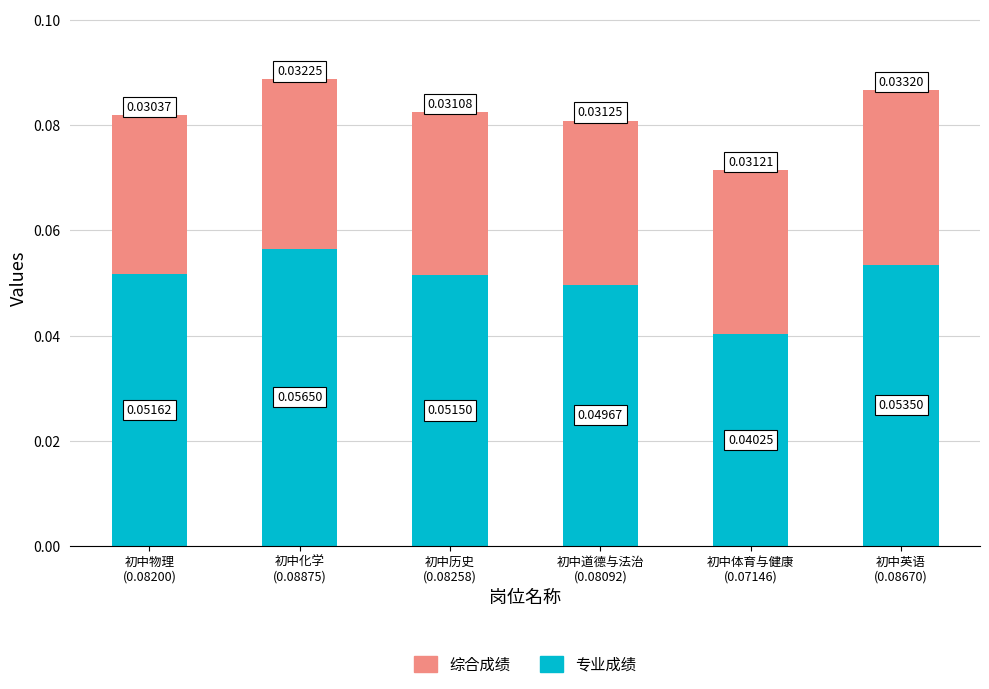

The value of 专业成绩 at 初中英语
(0.08670) is 0.0. True or false?

False